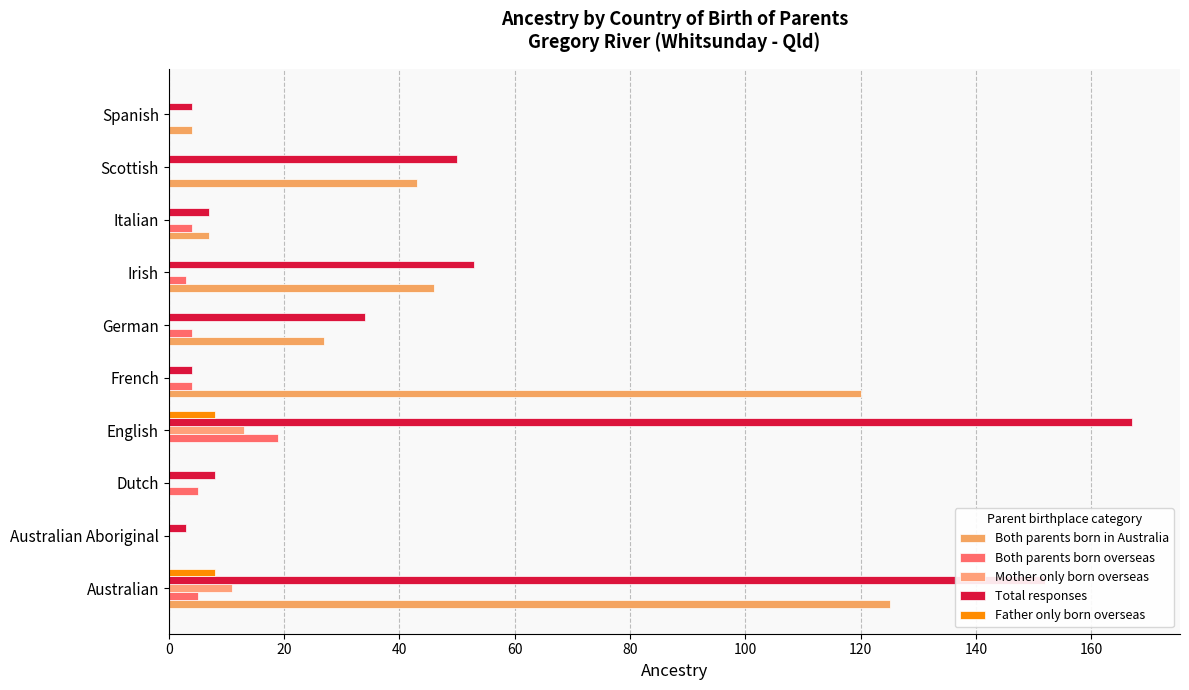

Count the number of data series in this chart.

5